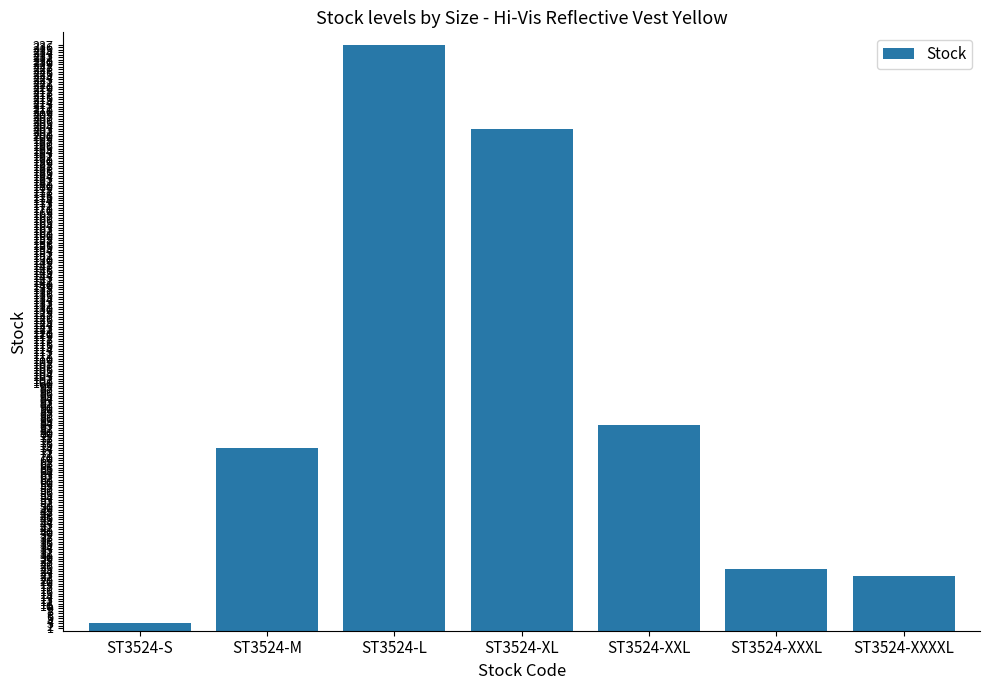

Reading left to right, transcribe all the data shown in this chart.

ST3524-S=3	ST3524-M=74	ST3524-L=237	ST3524-XL=203	ST3524-XXL=83	ST3524-XXXL=25	ST3524-XXXXL=22